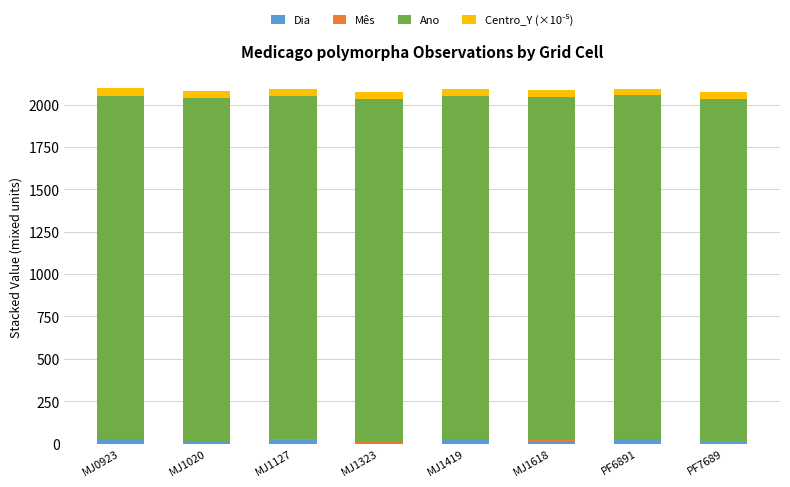

What is the label of the 5th bar from the left?

MJ1419